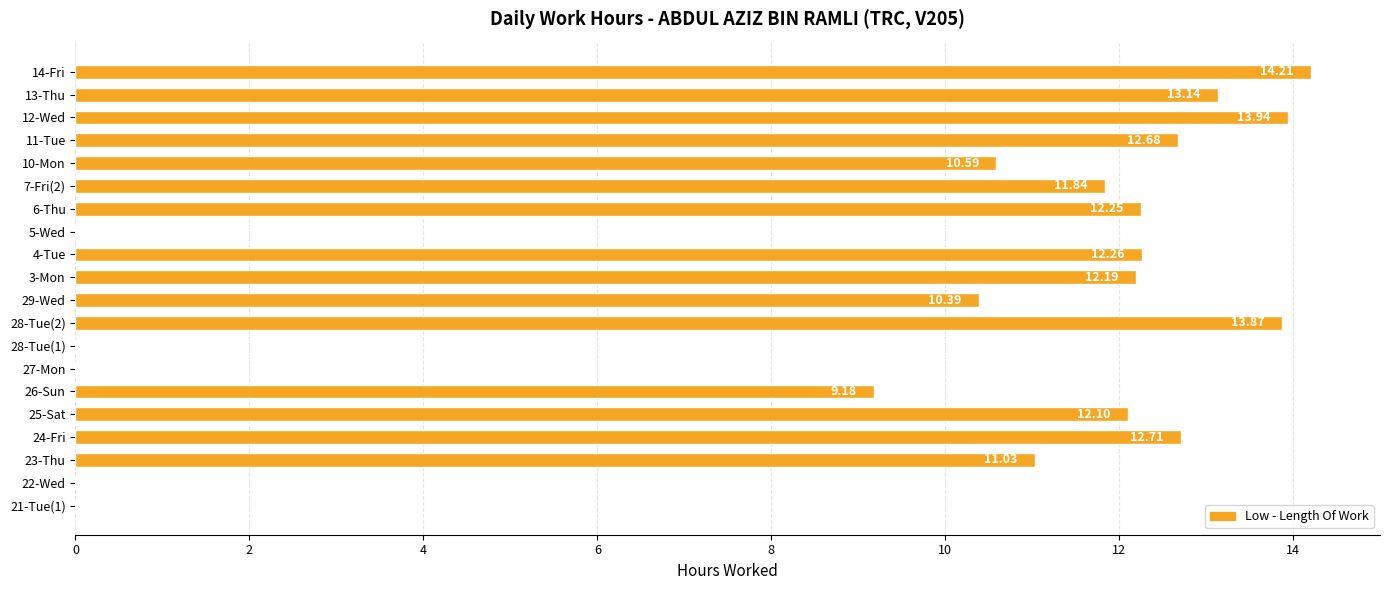

What is the ratio of the value at 28-Tue(2) to the value at 14-Fri?

1.0